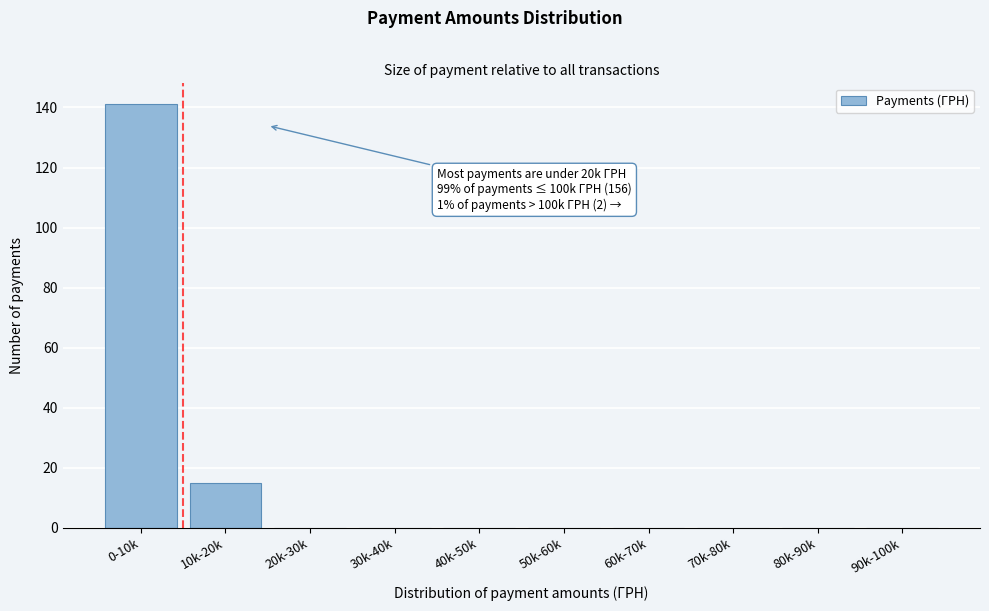

Reading left to right, transcribe all the data shown in this chart.

0-10k=141	10k-20k=15	20k-30k=0	30k-40k=0	40k-50k=0	50k-60k=0	60k-70k=0	70k-80k=0	80k-90k=0	90k-100k=0